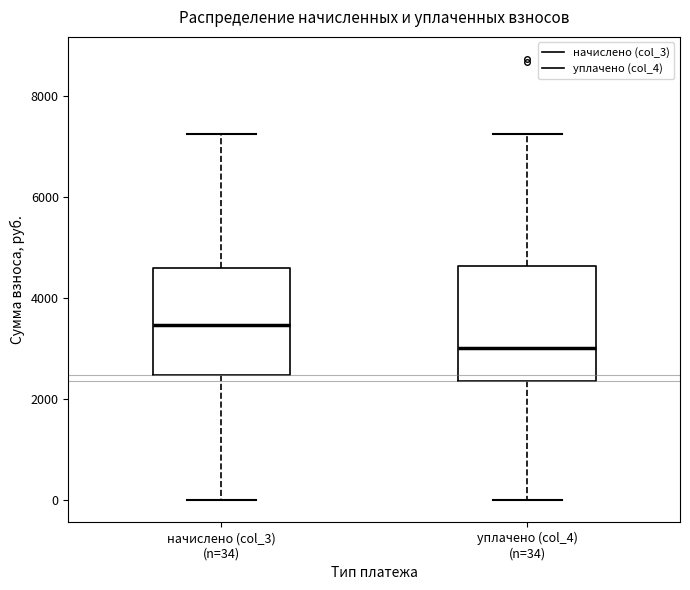

Reading left to right, read every box against the y-axis: the position of its median line, the range the box covers, and the ends of its whiskers. The values are not printed on the chart, so give them approximately, as read against the axis.

начислено (col_3) (n=34): median 3400, box 2400 to 4600, whiskers 0 to 7200
уплачено (col_4) (n=34): median 3000, box 2400 to 4600, whiskers 0 to 7200